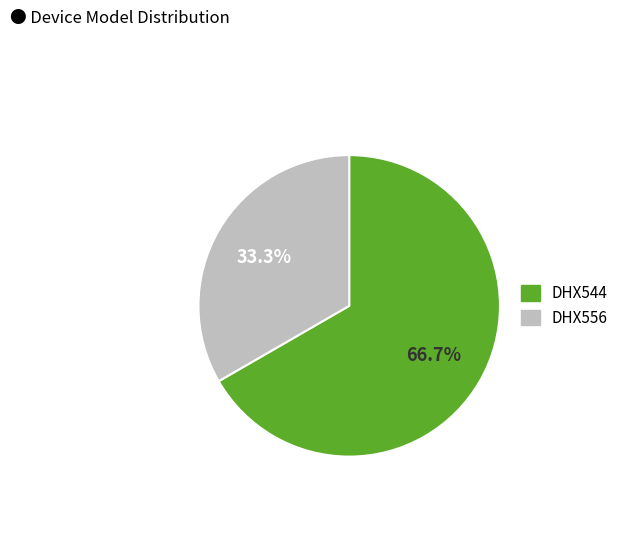

Is DHX556 the majority of the pie?

No